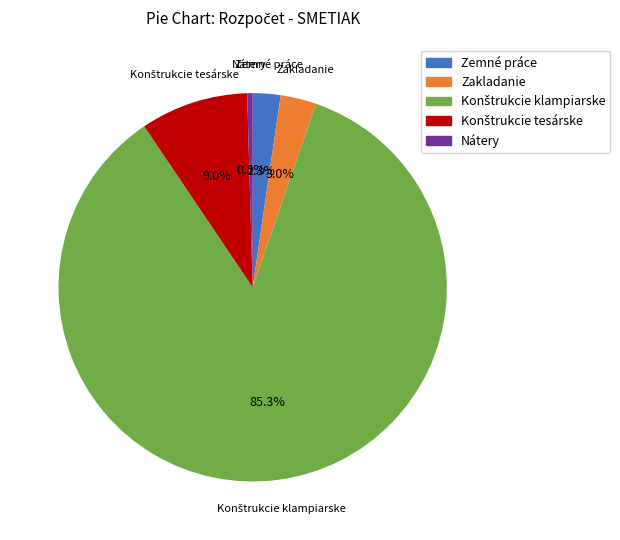

Is it true that Zemné práce is 2% of the pie?

True